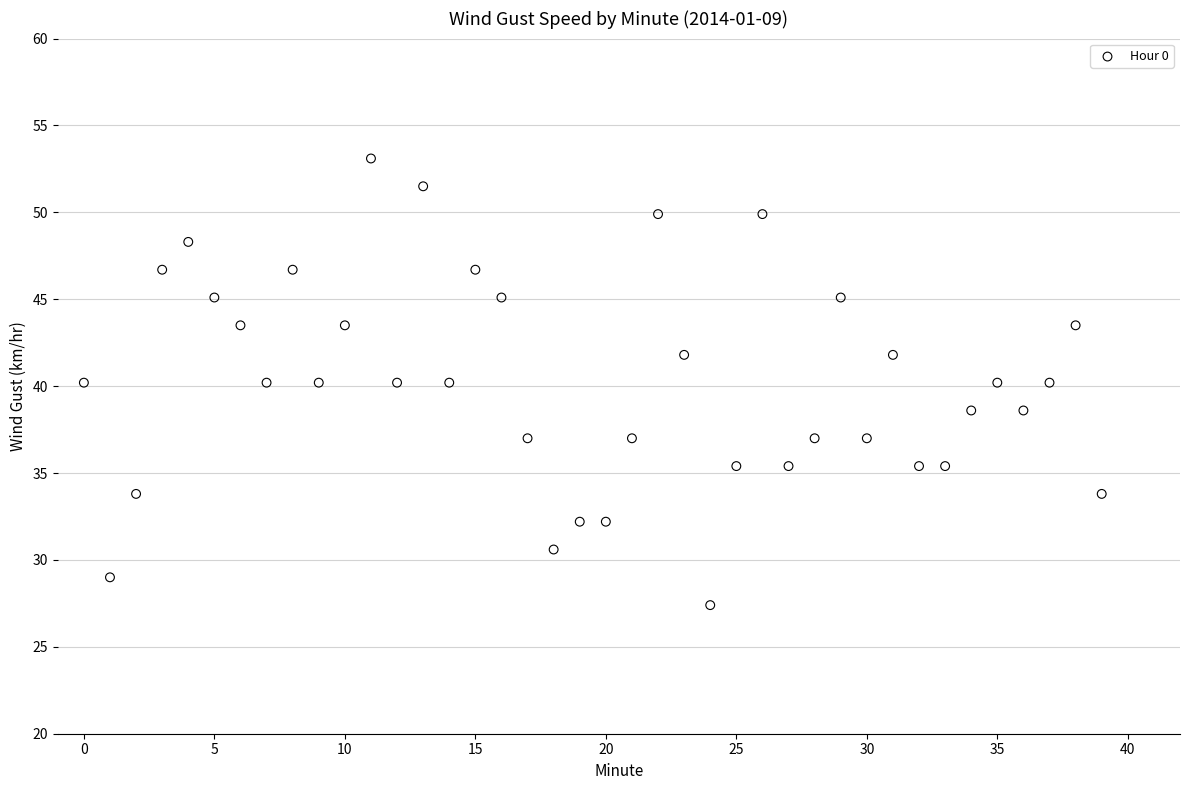

What is the range of Y values (max minus min)?

25.7